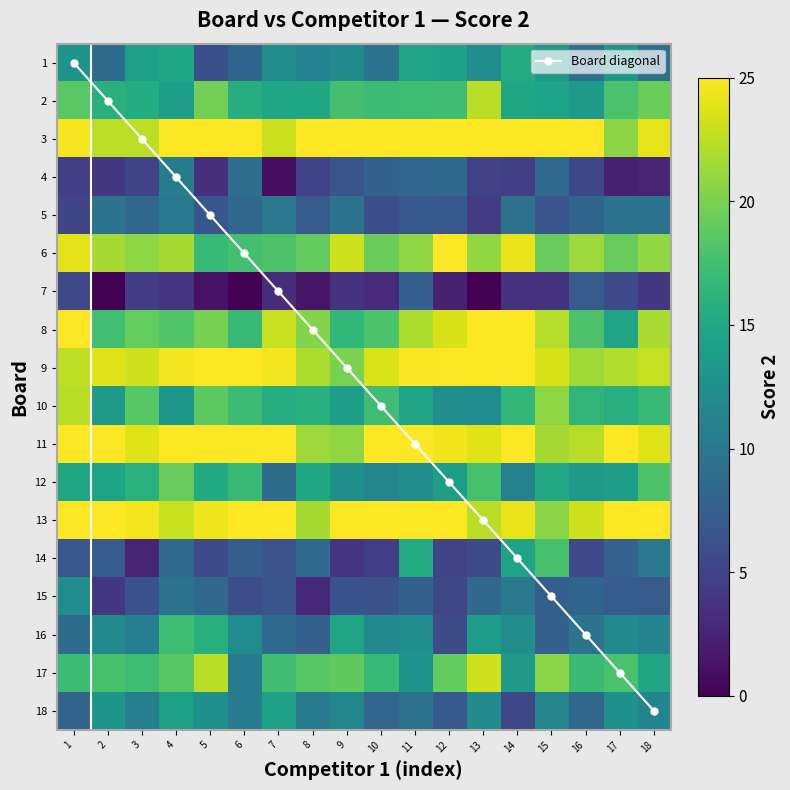

The value of 16 at 15 is 7.7. True or false?

True